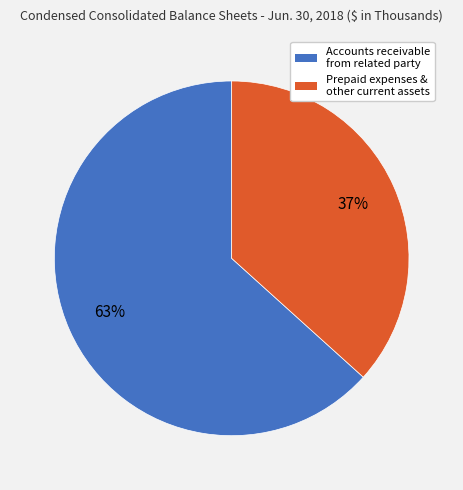

Rank the categories by value from lowest to highest.

Prepaid expenses & other current assets, Accounts receivable from related party